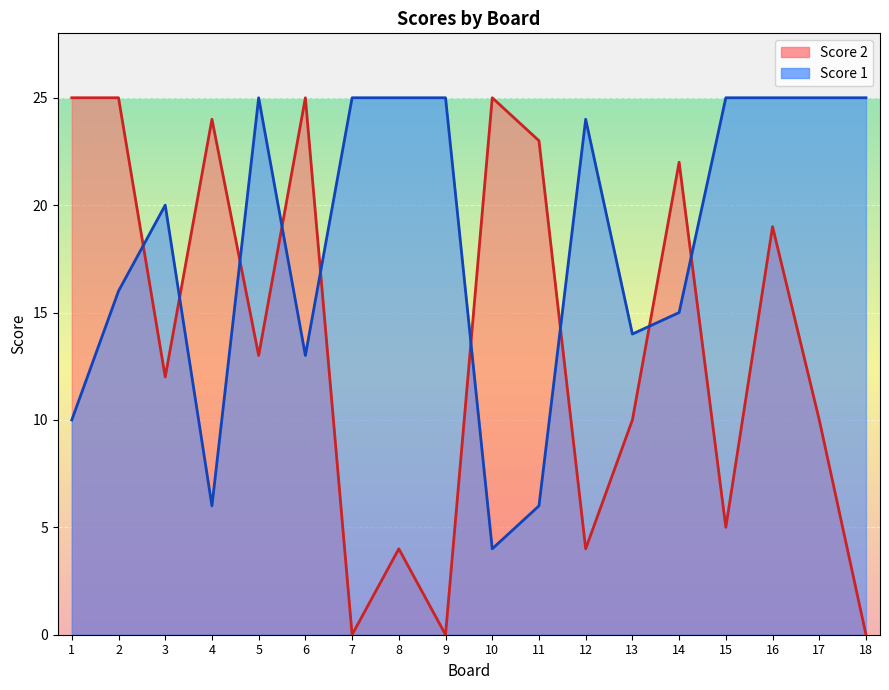

What are all the series names shown in the legend?

Score 2, Score 1